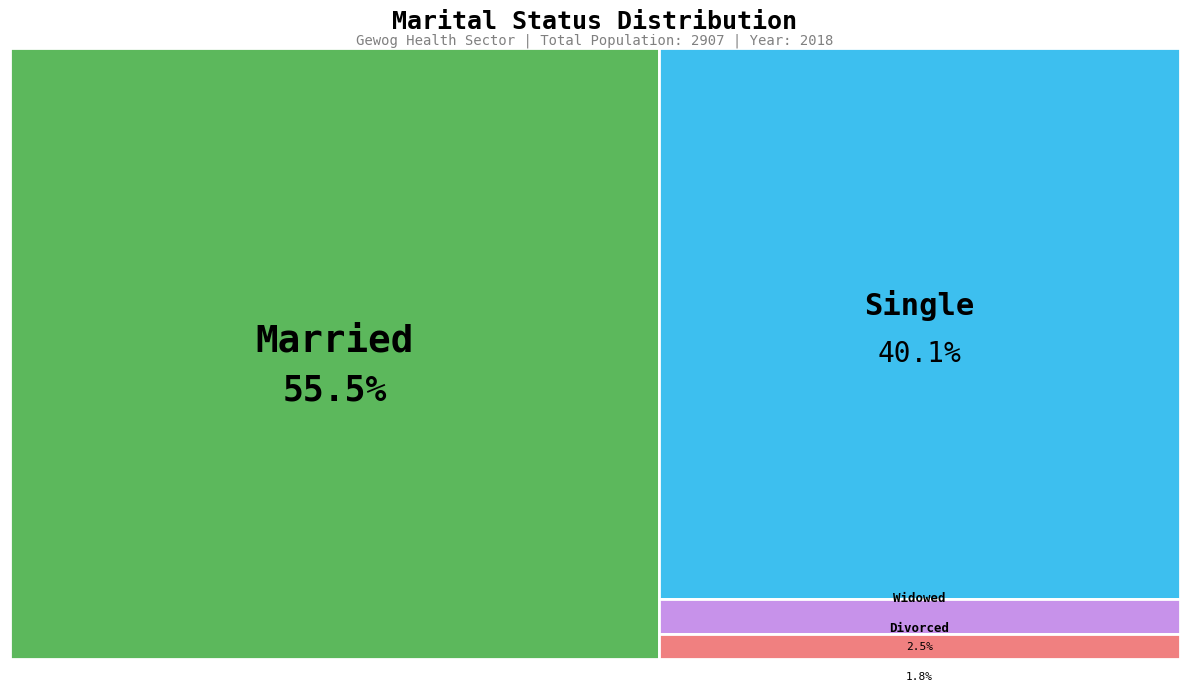

What is the largest slice in the pie chart?

Married